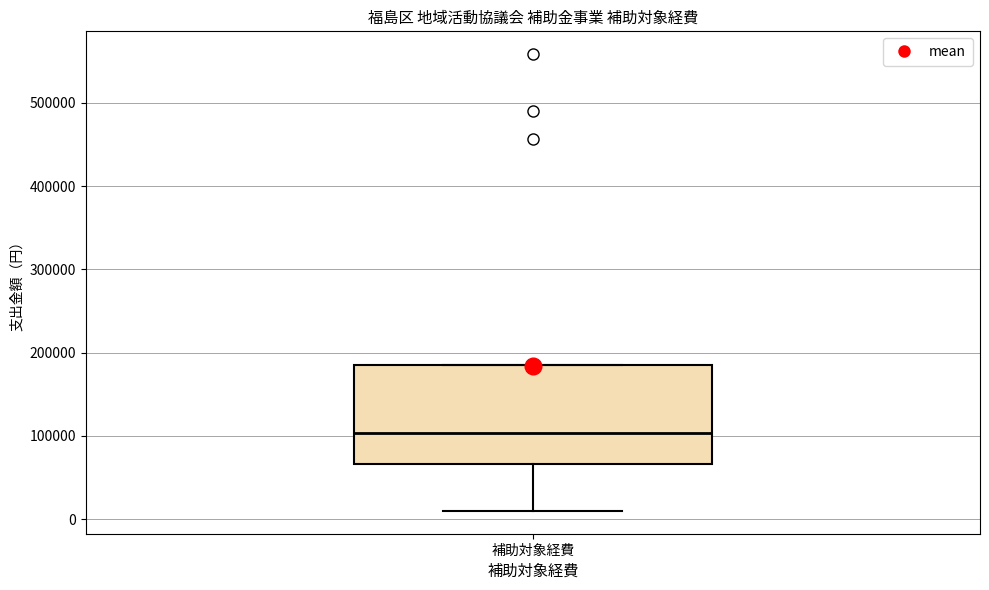

Read this box plot against the y-axis: the position of the median line, the range covered by the box, and the ends of both whiskers. The values are not printed on the chart, so give them approximately, as read against the axis.

median 100000, box 70000 to 190000, whiskers 10000 to 190000